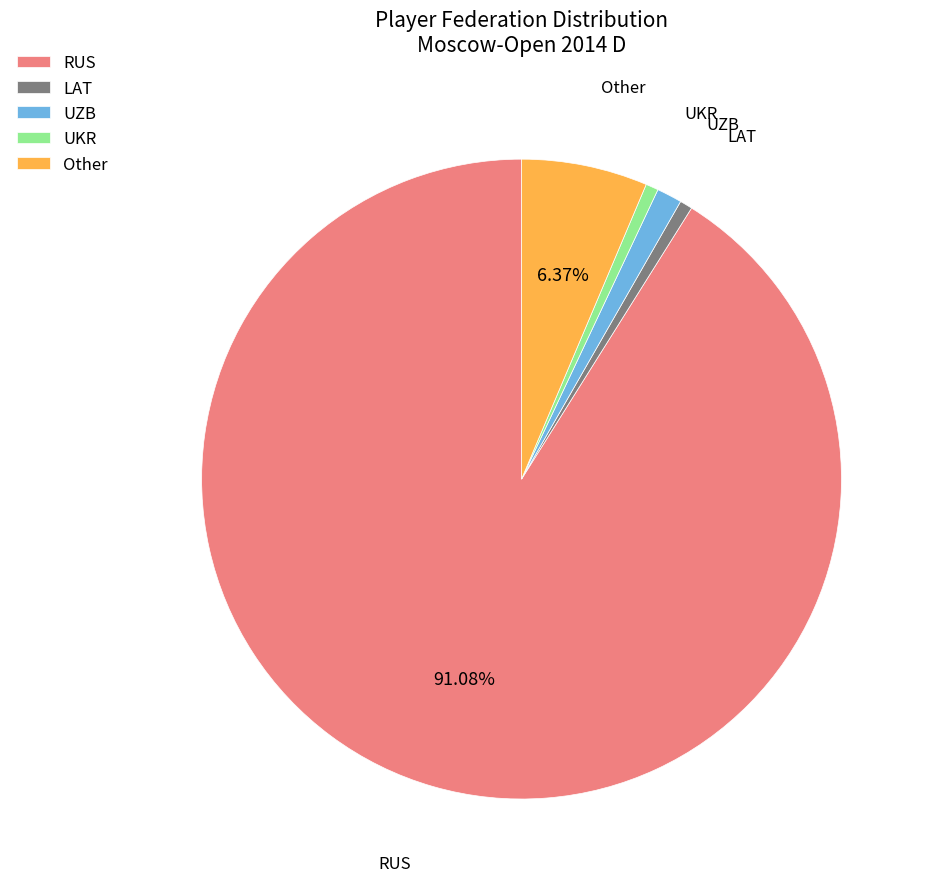

Count the number of slices in the pie.

5